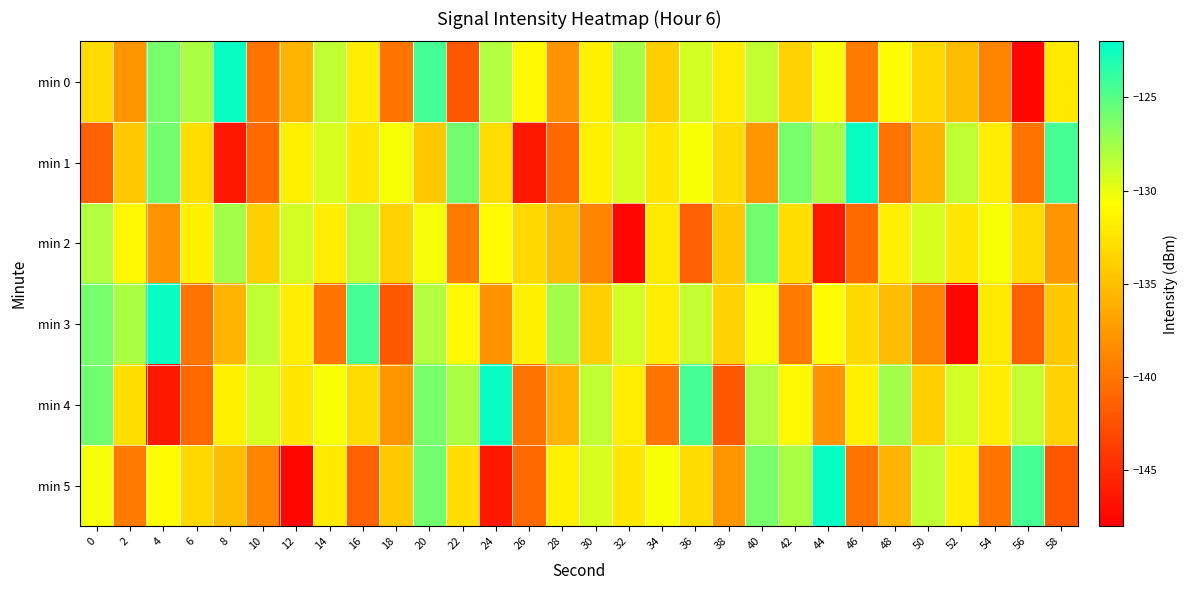

At how many categories does at least one series exceed -132?

30